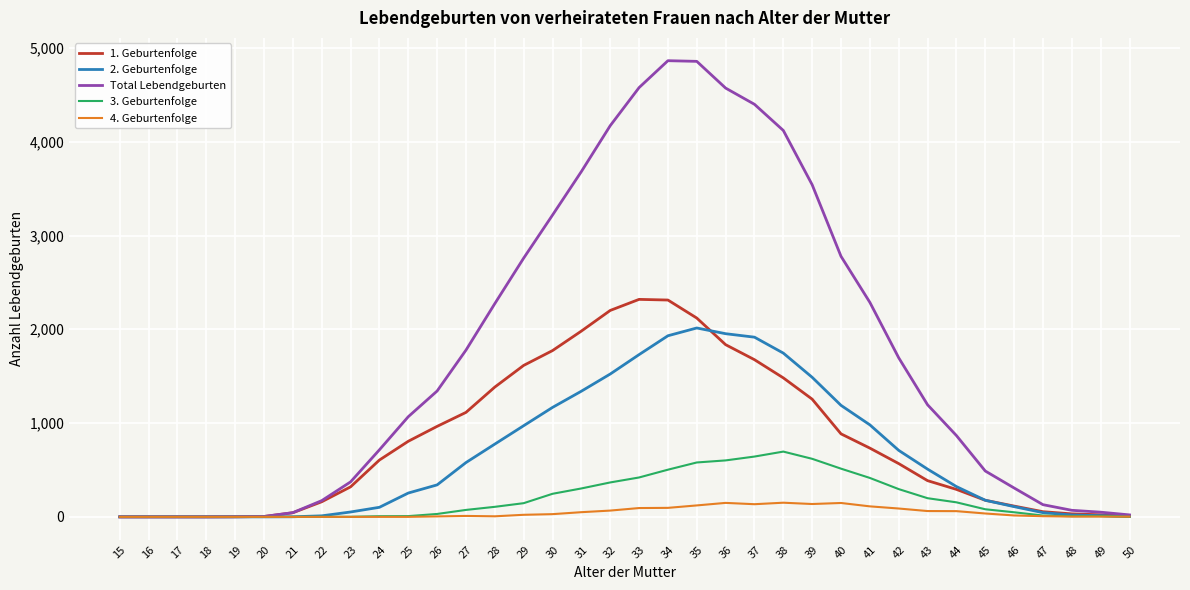

Read the 4. Geburtenfolge value at 37, to the nearest 10.

140